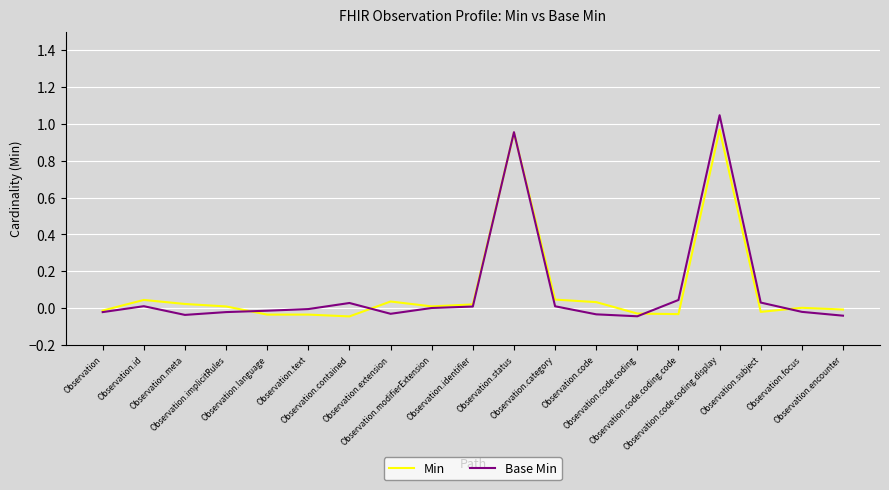

Does the chart display data point markers on the line(s)?

No